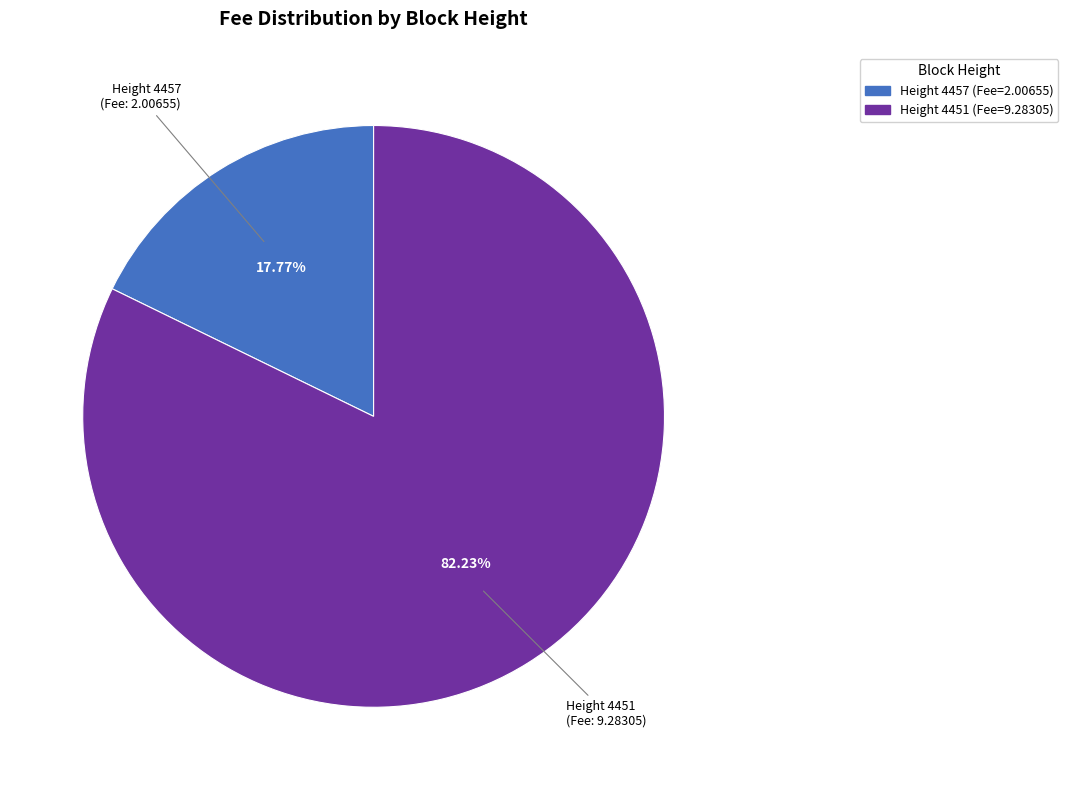

How many segments does this pie chart have?

2